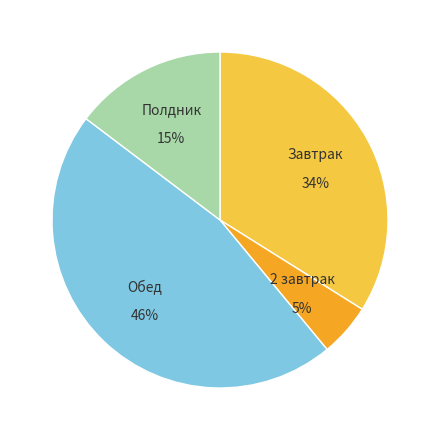

Is there a majority slice in this chart?

No